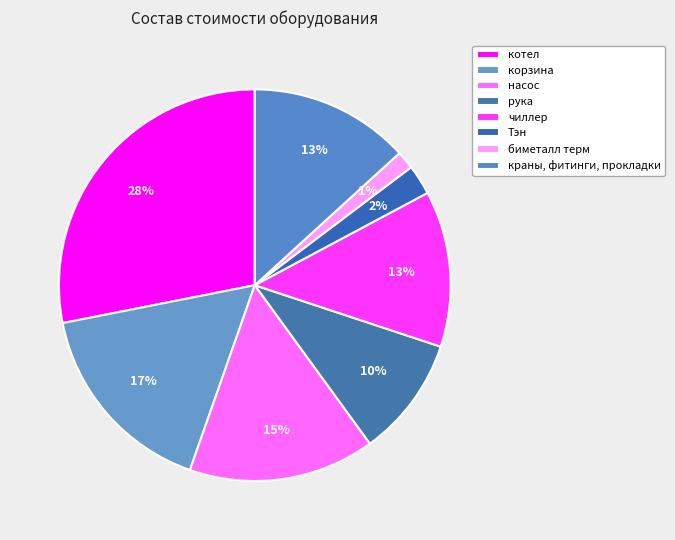

What is the change in value from Тэн to краны, фитинги, прокладки?

+3250